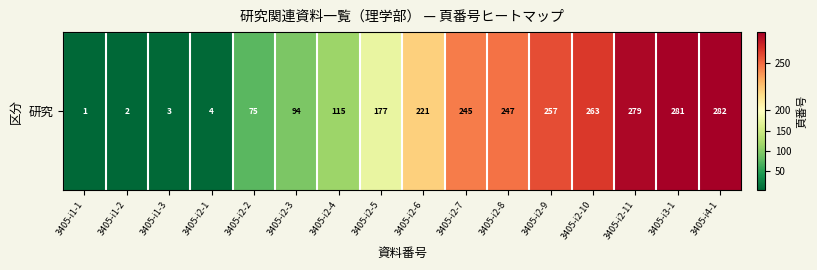

At which label does the data first exceed 221?

3405-i2-7